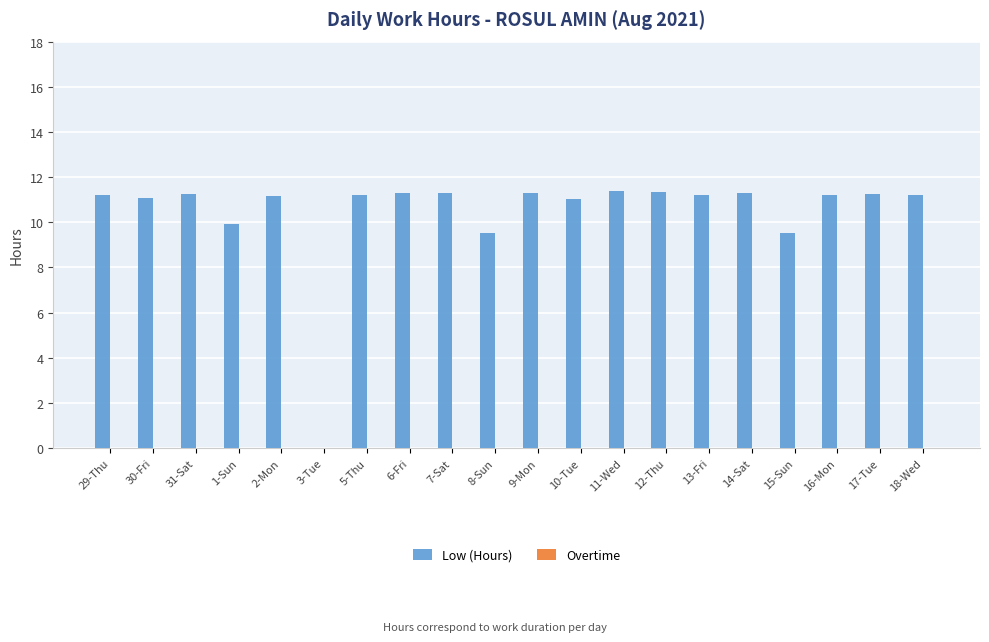

What is the change in value from 13-Fri to 15-Sun?

-1.7